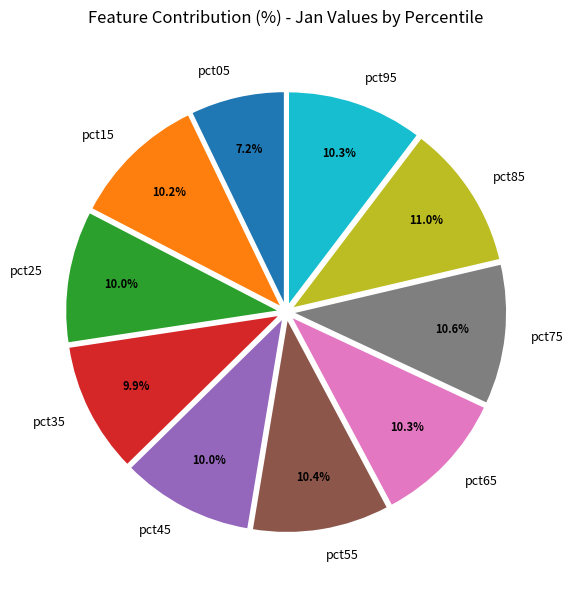

Which category has the smallest portion of the pie?

pct05